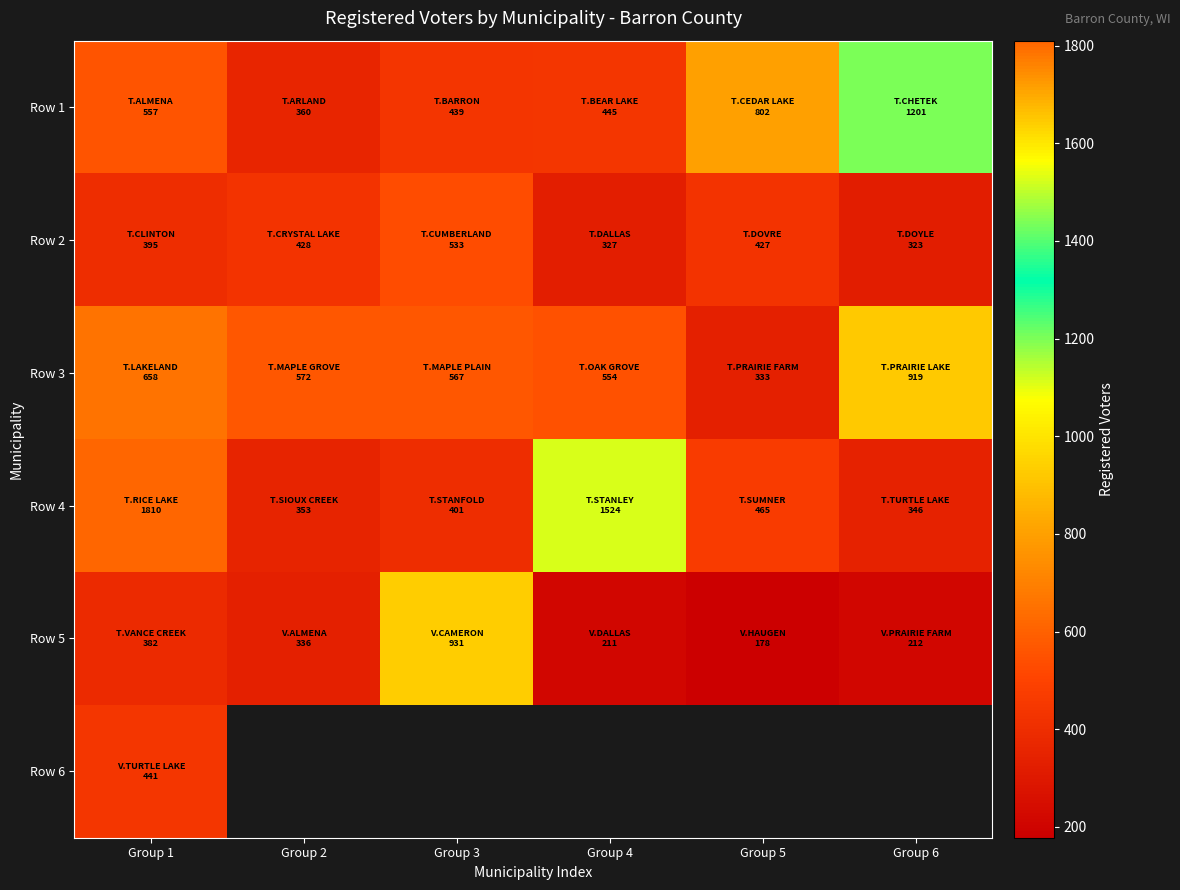

What is the greatest value displayed?

1810.0